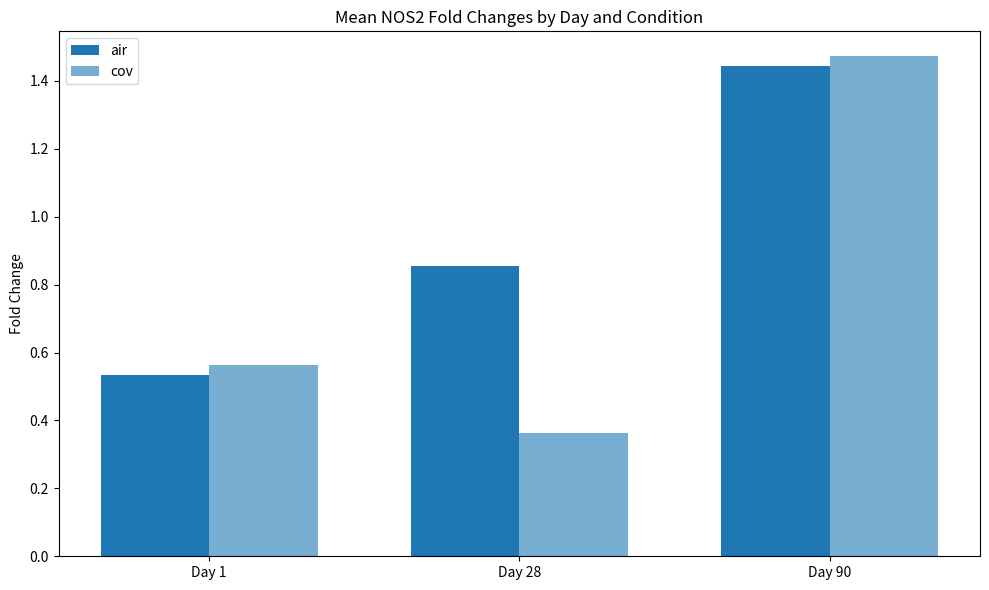

How many distinct data groups are displayed?

2